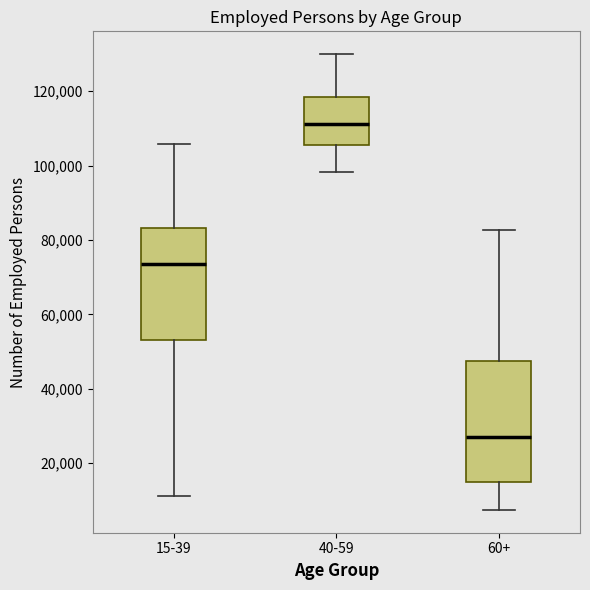

Where does the median line of the box for 60+ sit on the y-axis? The values are not printed on the chart, so give them approximately, as read against the axis.

28000